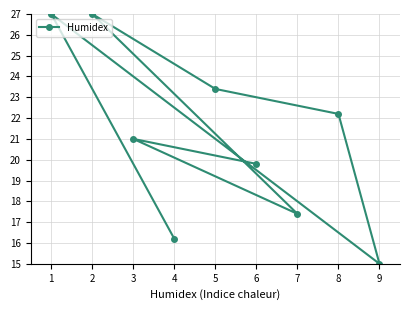

Read the value at 1.

27.0